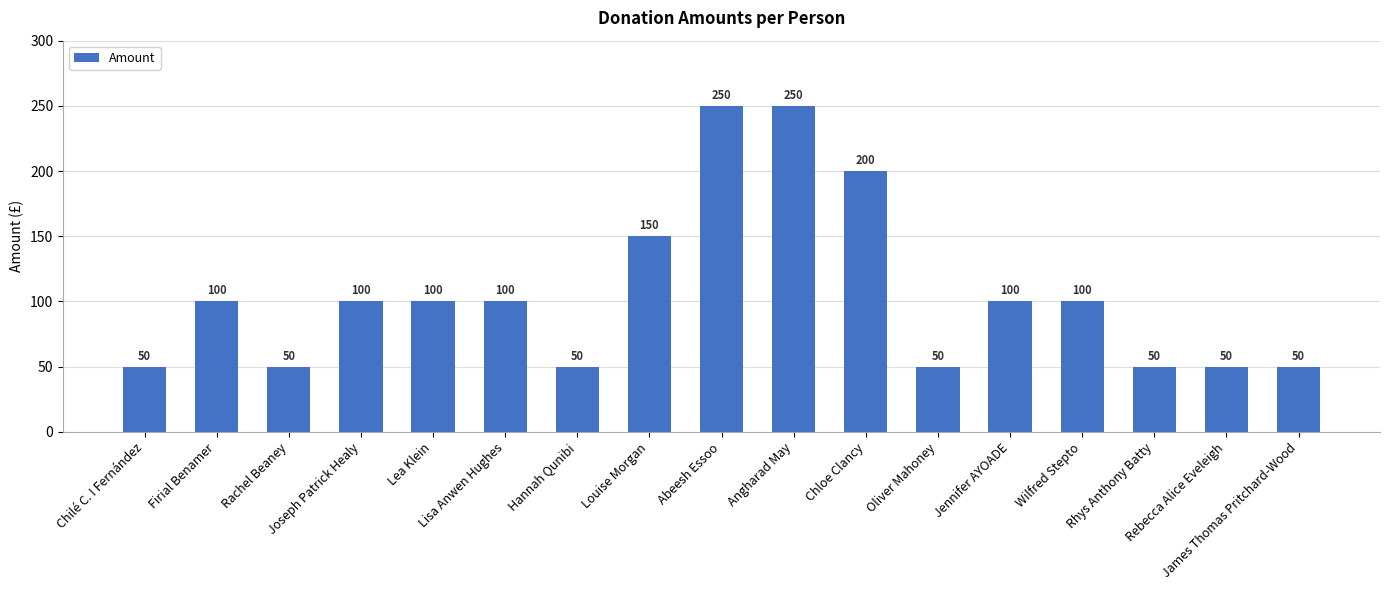

Reading left to right, what are all the values shown in this chart?

Chilé C. I Fernández=50	Firial Benamer=100	Rachel Beaney=50	Joseph Patrick Healy=100	Lea Klein=100	Lisa Anwen Hughes=100	Hannah Qunibi=50	Louise Morgan=150	Abeesh Essoo=250	Angharad May=250	Chloe Clancy=200	Oliver Mahoney=50	Jennifer AYOADE=100	Wilfred Stepto=100	Rhys Anthony Batty=50	Rebecca Alice Eveleigh=50	James Thomas Pritchard-Wood=50